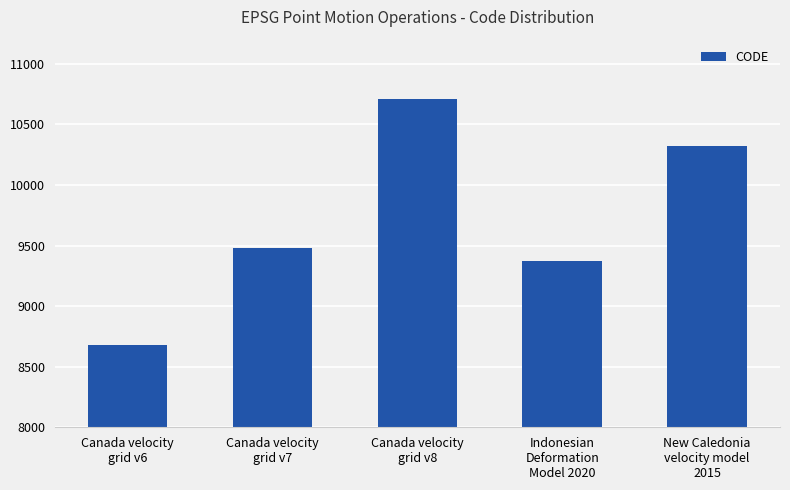

Count the number of data series in this chart.

1